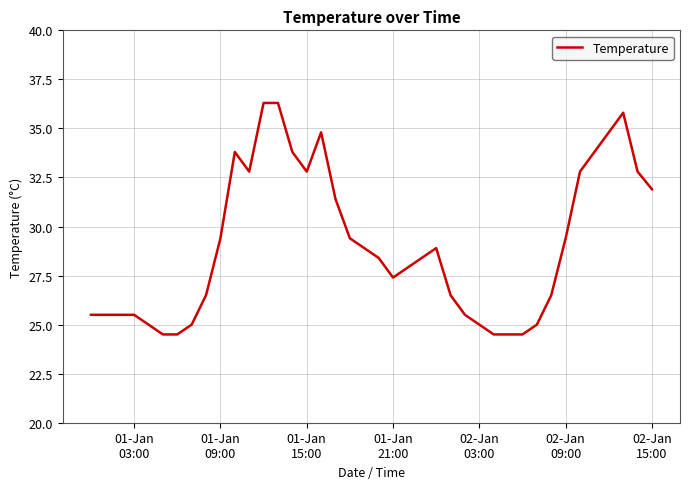

What is the maximum value shown in the chart?

36.3